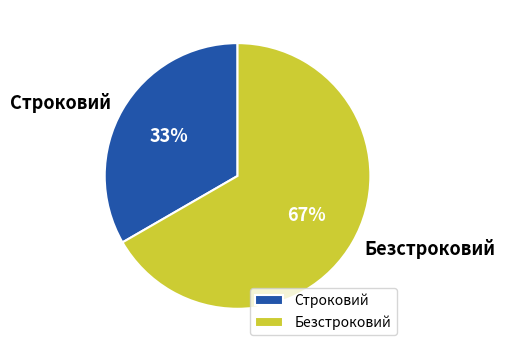

Which category accounts for the majority?

Безстроковий